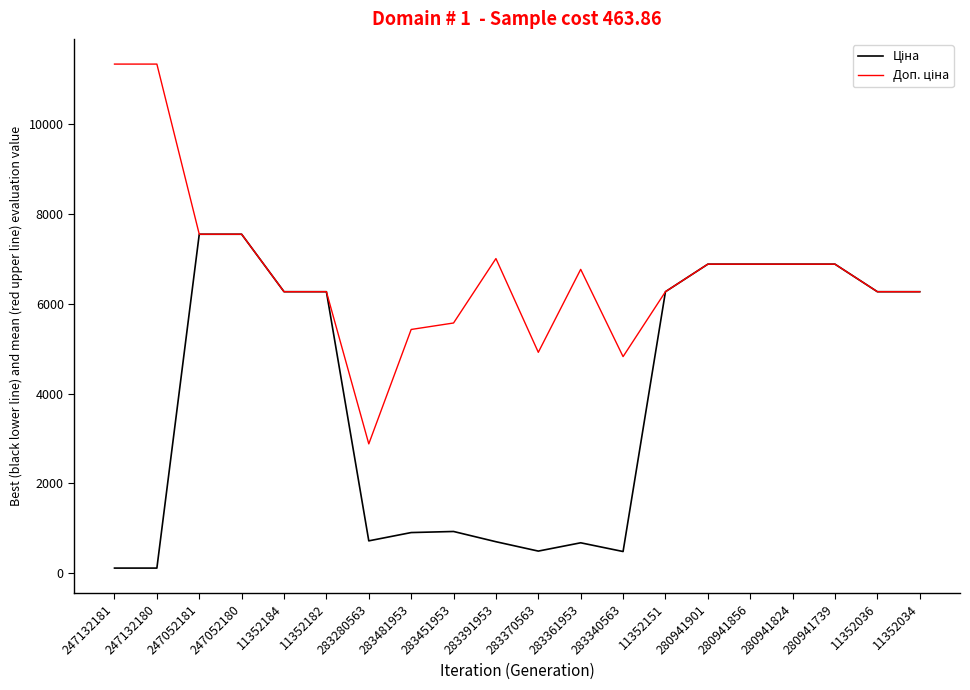

What is the spread (max minus min) of values at 283481953?

4521.6